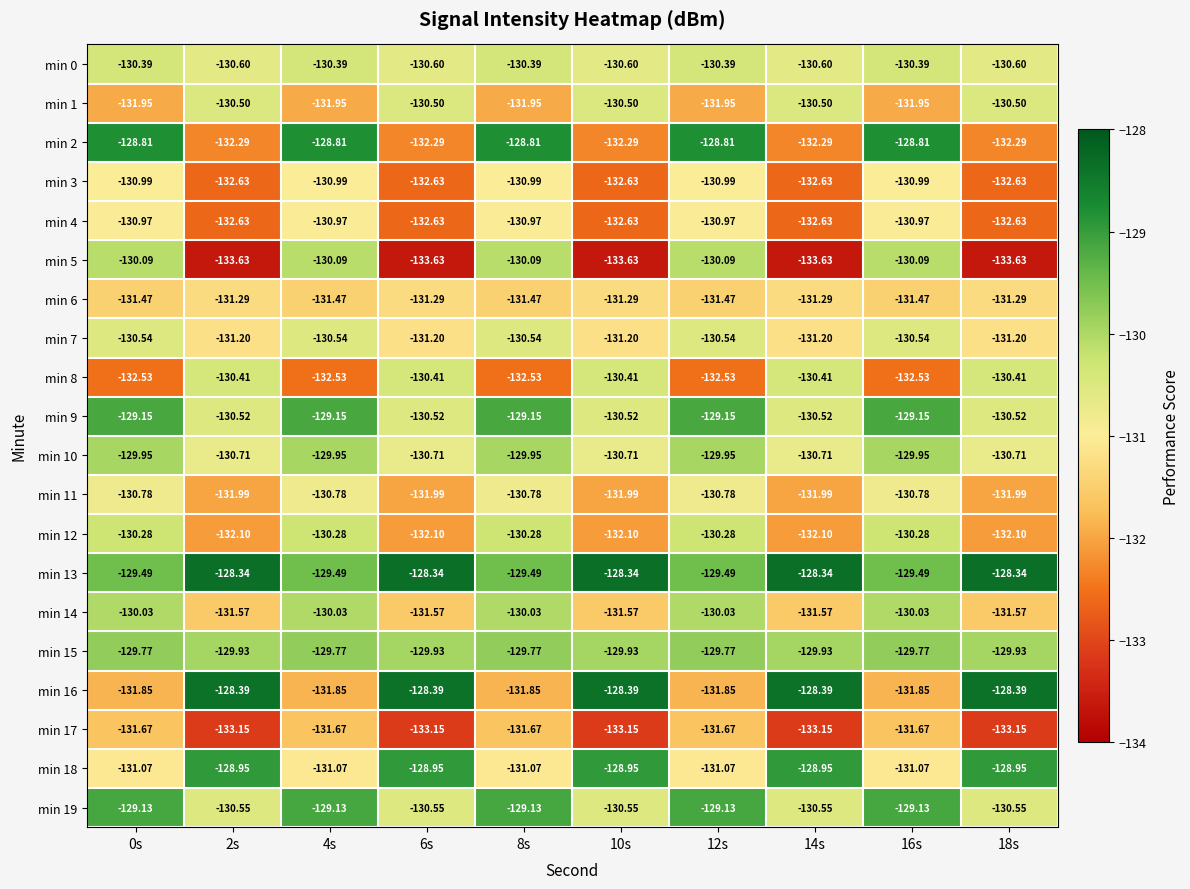

Is the value of min 5 at 4s greater than the value of min 0 at 4s?

Yes